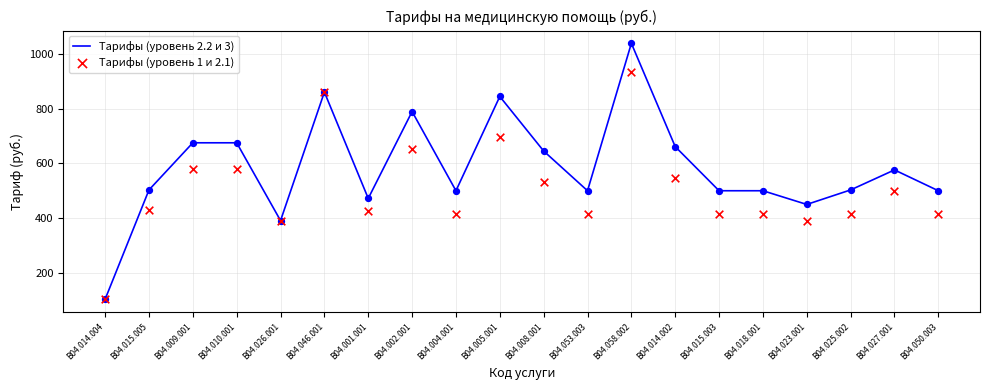

What is the total value across all series at B04.053.003?

915